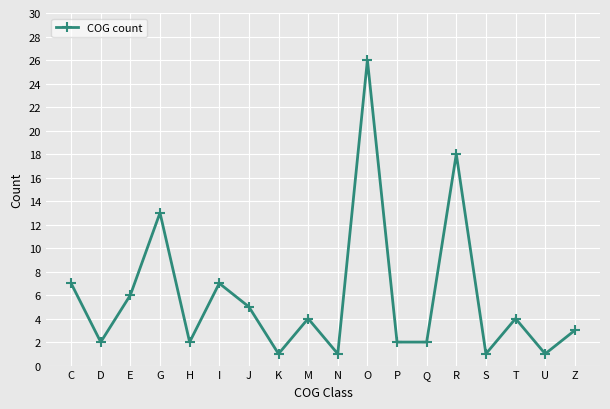

What position from the right is U?

2